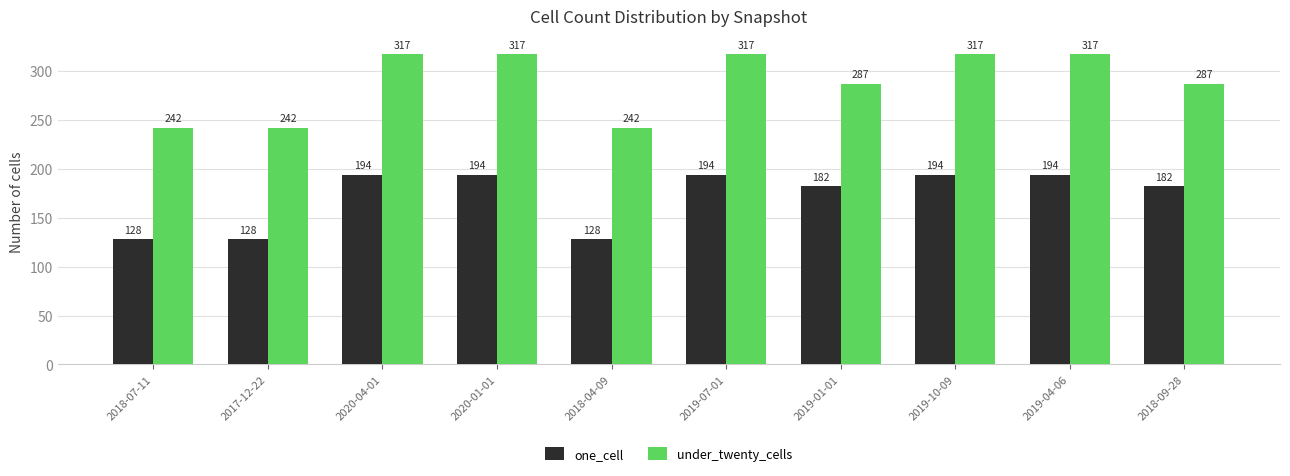

Which series has the largest total across all categories?

under_twenty_cells